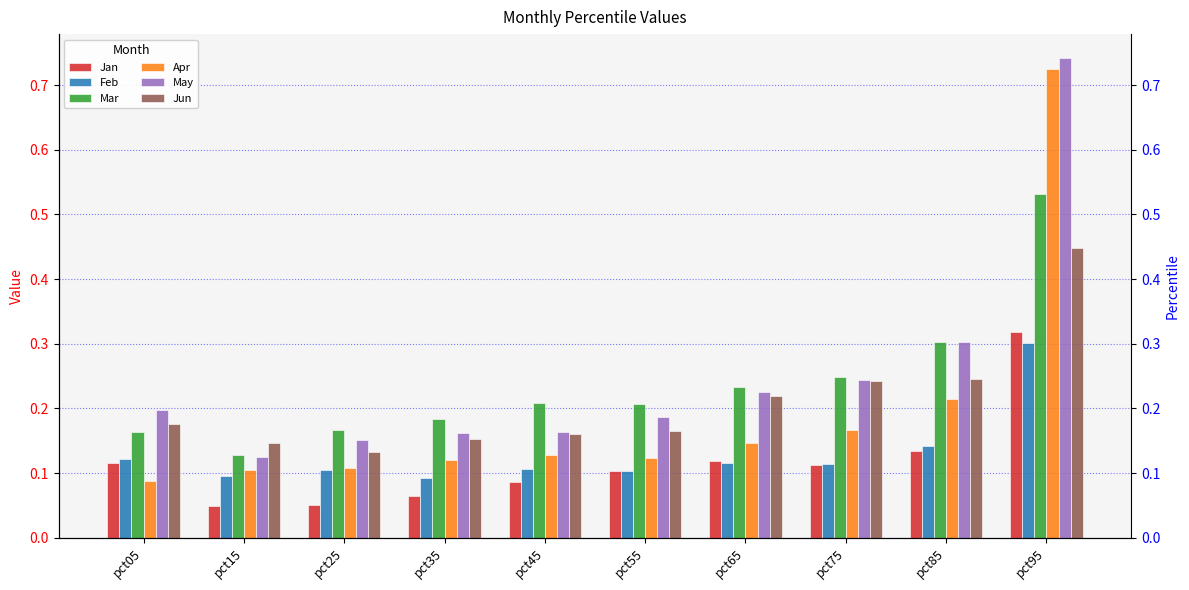

Reading left to right, extract all data points from this chart.

Jan: 0.1	0.0	0.1	0.1	0.1	0.1	0.1	0.1	0.1	0.3
Feb: 0.1	0.1	0.1	0.1	0.1	0.1	0.1	0.1	0.1	0.3
Mar: 0.2	0.1	0.2	0.2	0.2	0.2	0.2	0.2	0.3	0.5
Apr: 0.1	0.1	0.1	0.1	0.1	0.1	0.1	0.2	0.2	0.7
May: 0.2	0.1	0.2	0.2	0.2	0.2	0.2	0.2	0.3	0.7
Jun: 0.2	0.1	0.1	0.2	0.2	0.2	0.2	0.2	0.2	0.4